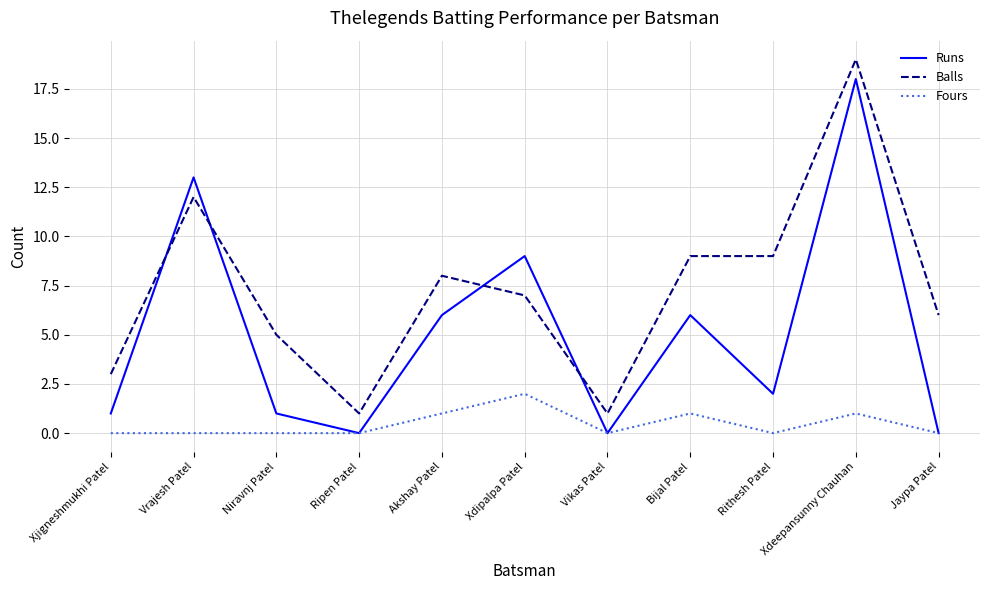

What position from the left is Xjigneshmukhi Patel?

1